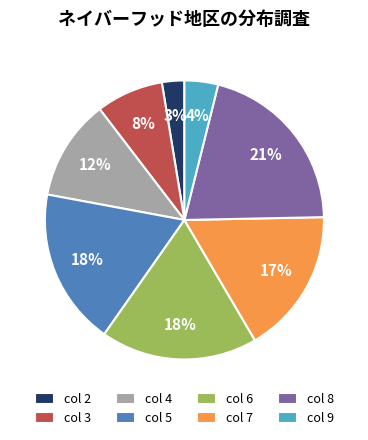

Which has a higher value, col 2 or col 8?

col 8